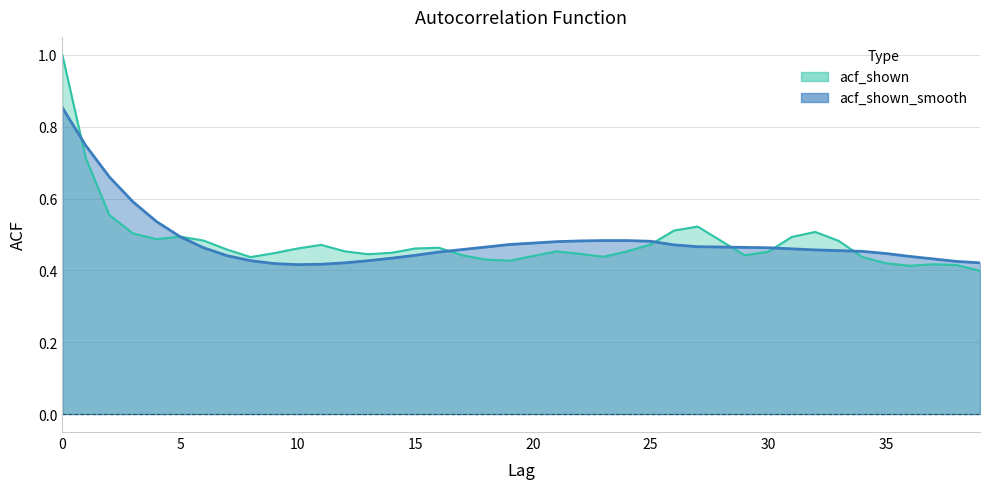

After their last crossing, which series has the higher values: acf_shown_smooth or acf_shown?

acf_shown_smooth